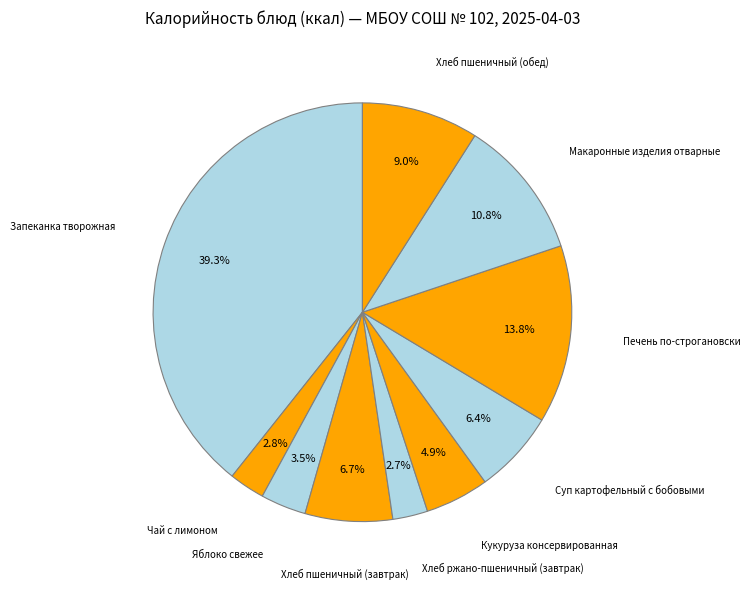

Is it true that Макаронные изделия отварные is 11% of the pie?

True